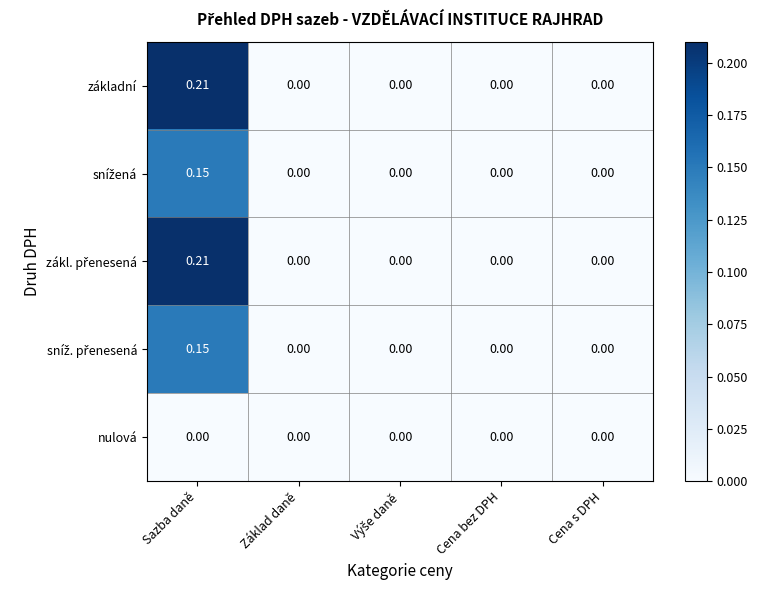

At which category is the sum across all series the highest?

Sazba daně